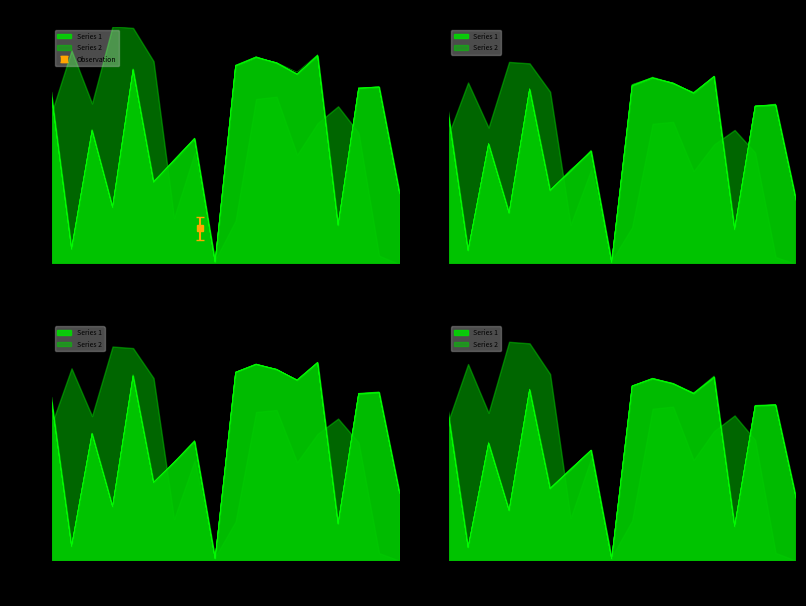

Read the value at 18.

0.3